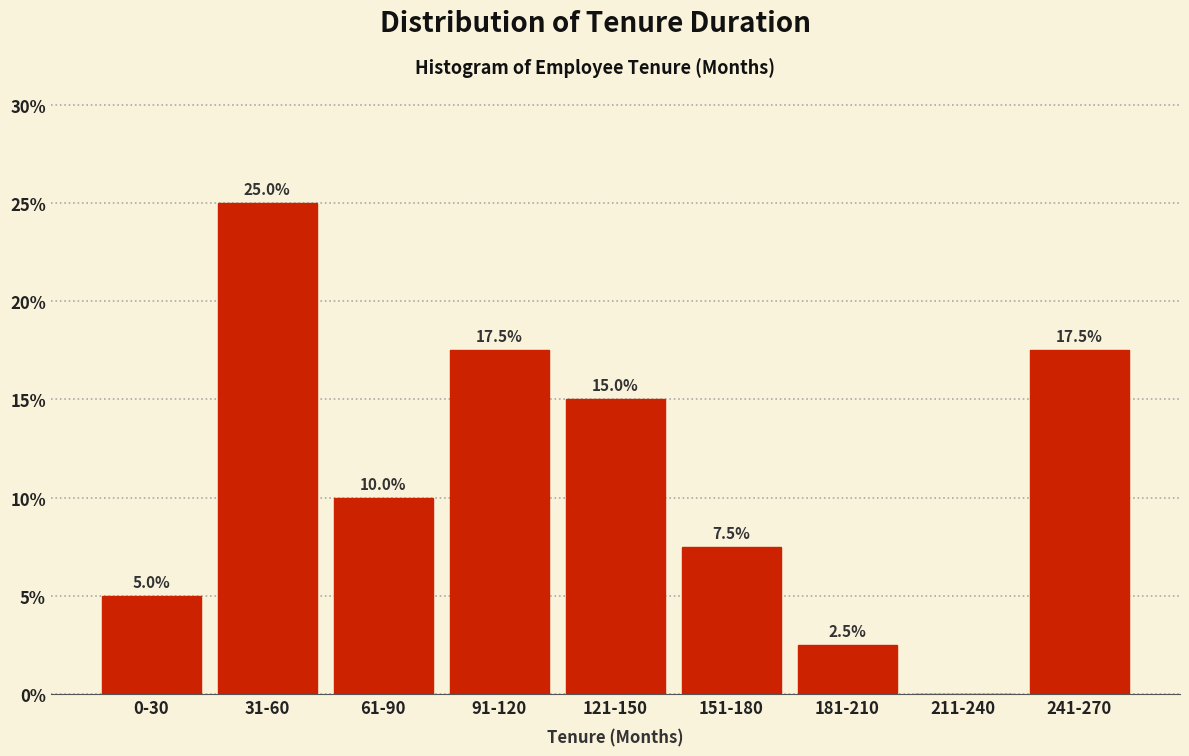

Reading right to left, transcribe all the data shown in this chart.

241-270=17.5	211-240=0.0	181-210=2.5	151-180=7.5	121-150=15.0	91-120=17.5	61-90=10.0	31-60=25.0	0-30=5.0